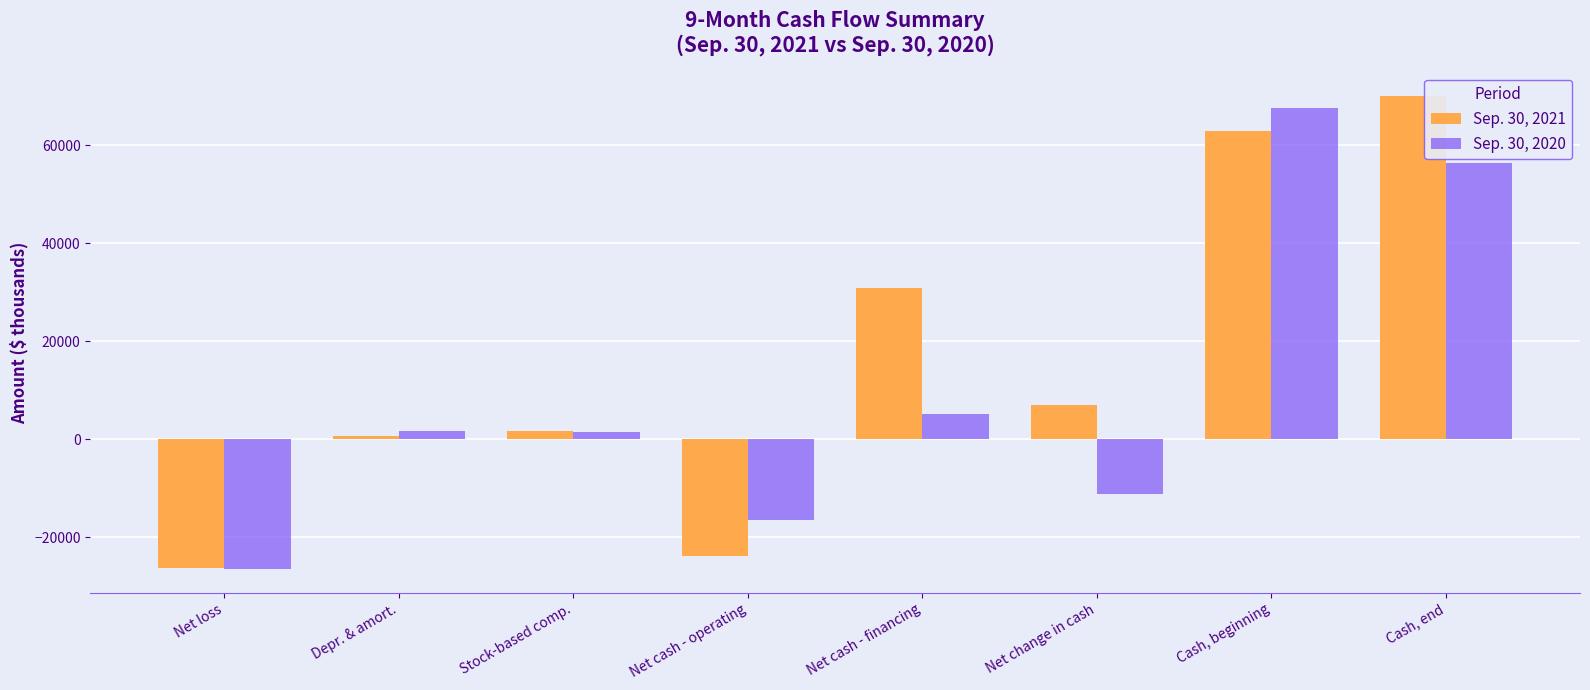

What is the spread (max minus min) of values at Cash, beginning?

4586